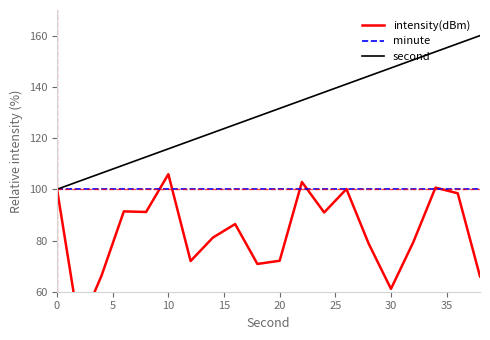

How many interior local valleys does the intensity(dBm) series have?

6